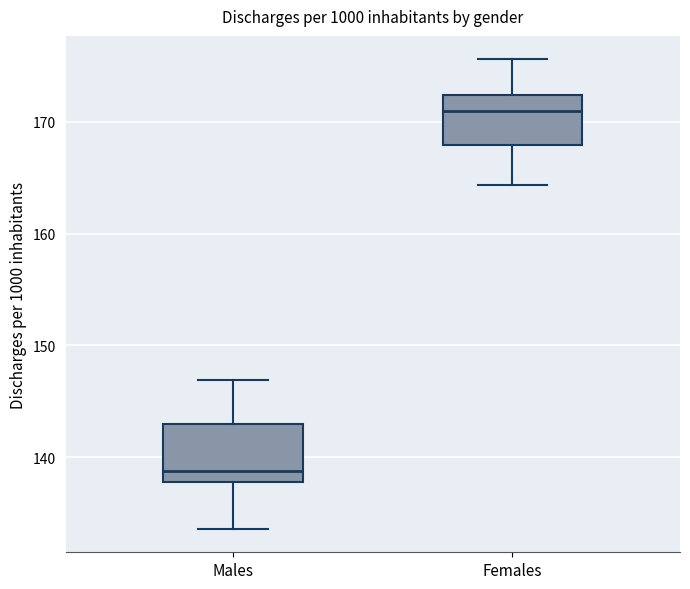

Where is the lower edge of the box for Males on the y-axis? The values are not printed on the chart, so give them approximately, as read against the axis.

138